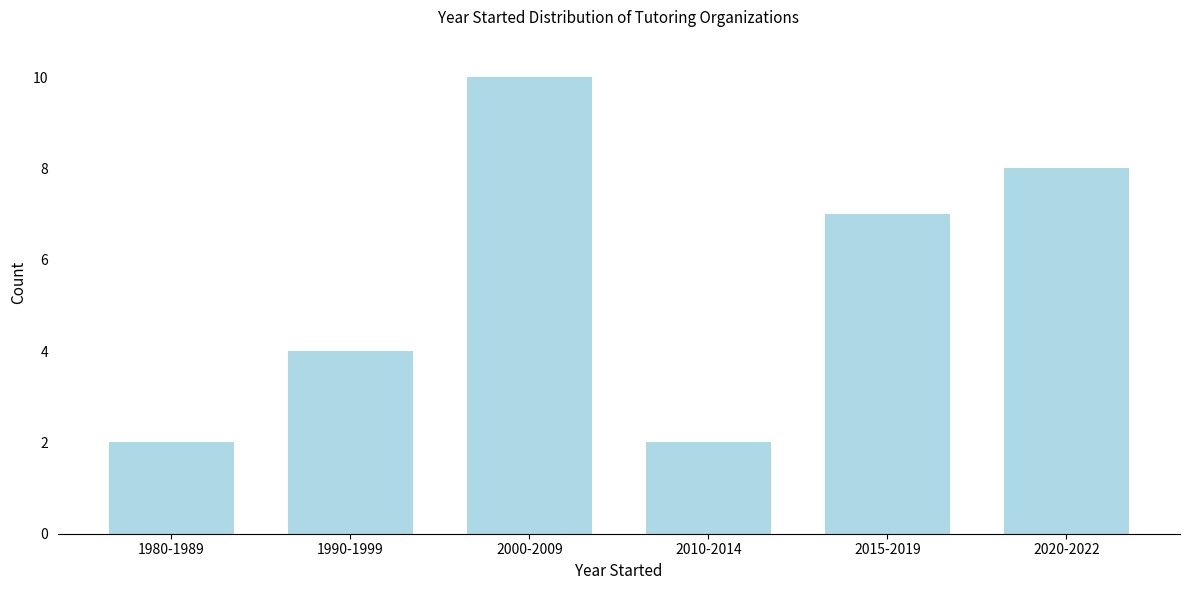

Reading left to right, transcribe all the data shown in this chart.

2	4	10	2	7	8